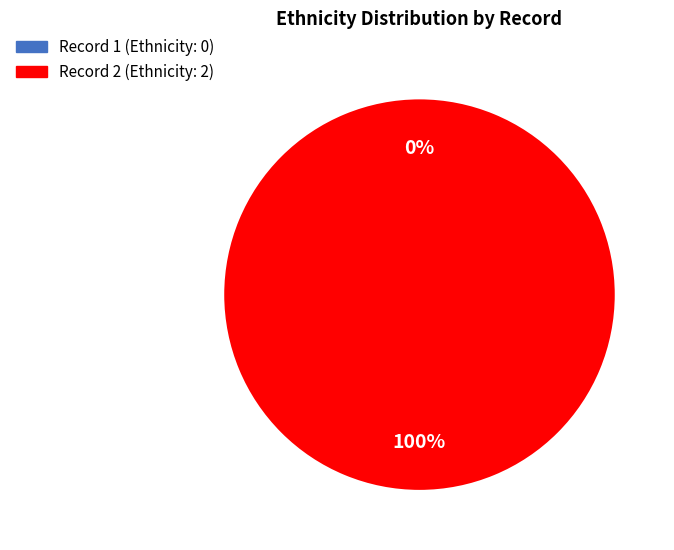

Is it true that 2 is 100% of the pie?

True